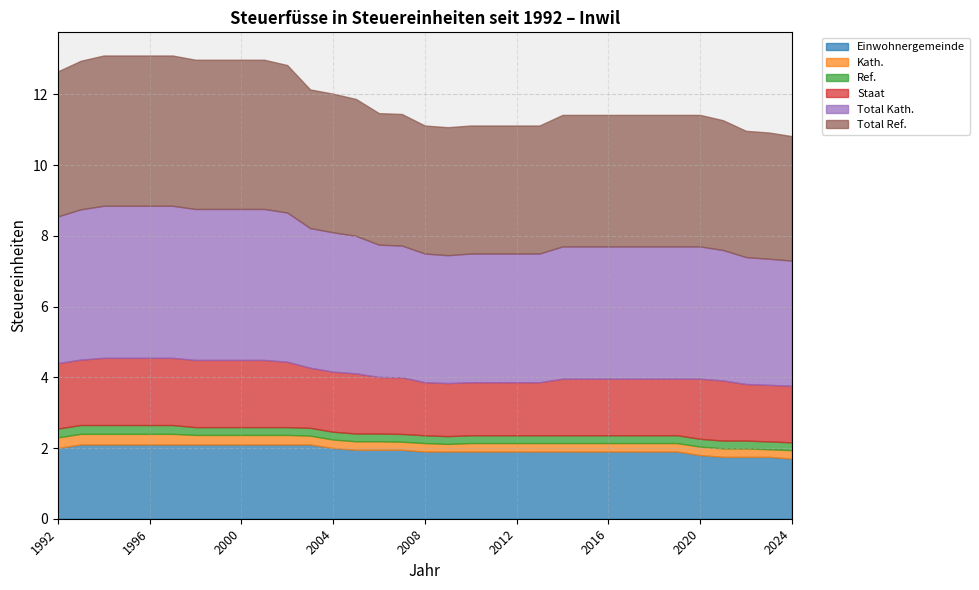

True or false: Einwohnergemeinde and Staat intersect in this chart.

False